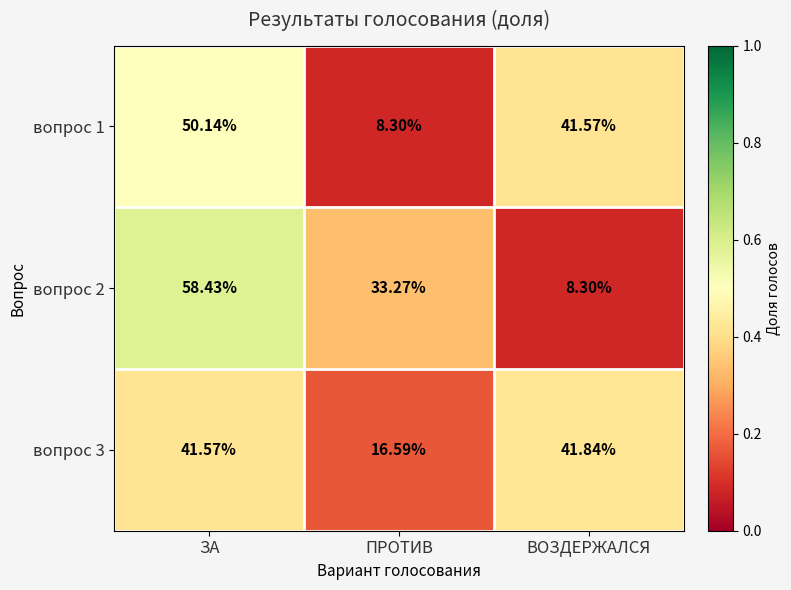

Where does the вопрос 3 series first go above 41?

ЗА